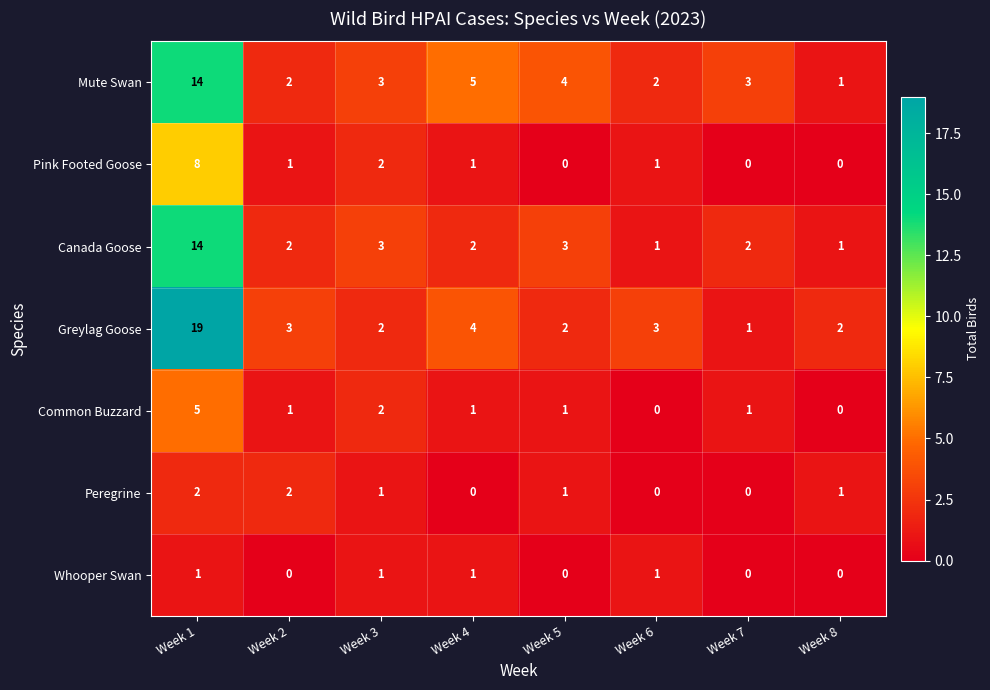

What is the sum of the Canada Goose values at Week 4 and Week 2?

4